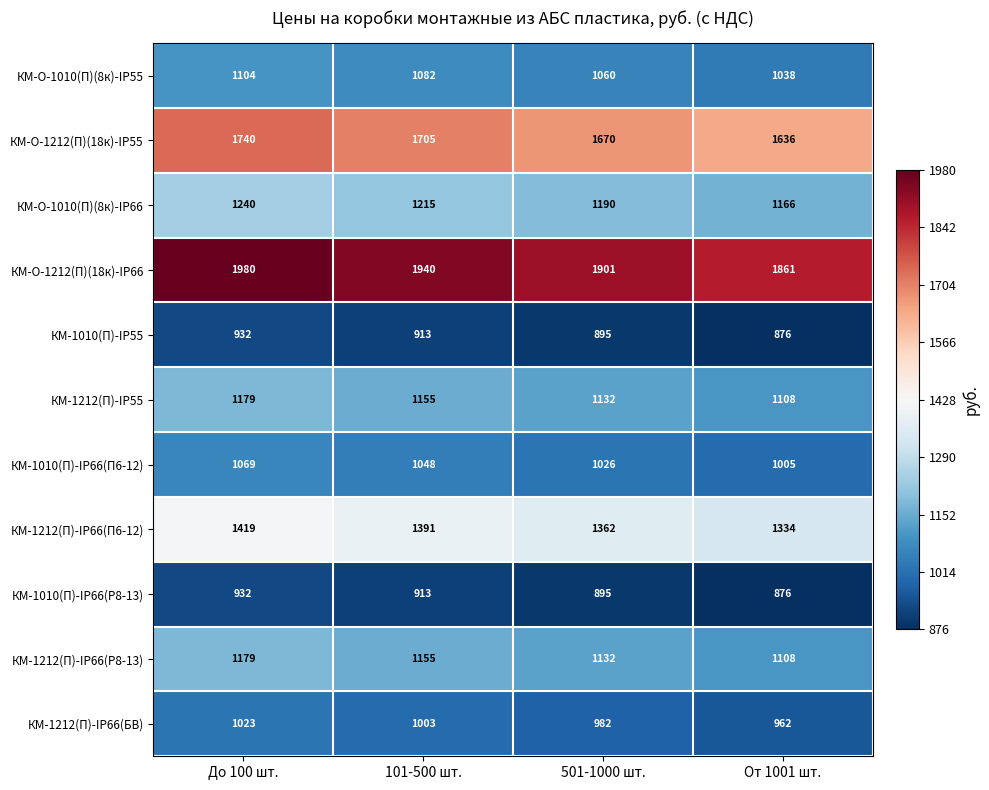

At which label is КМ-О-1212(П)(18к)-IP55 closest to 1688?

101-500 шт.